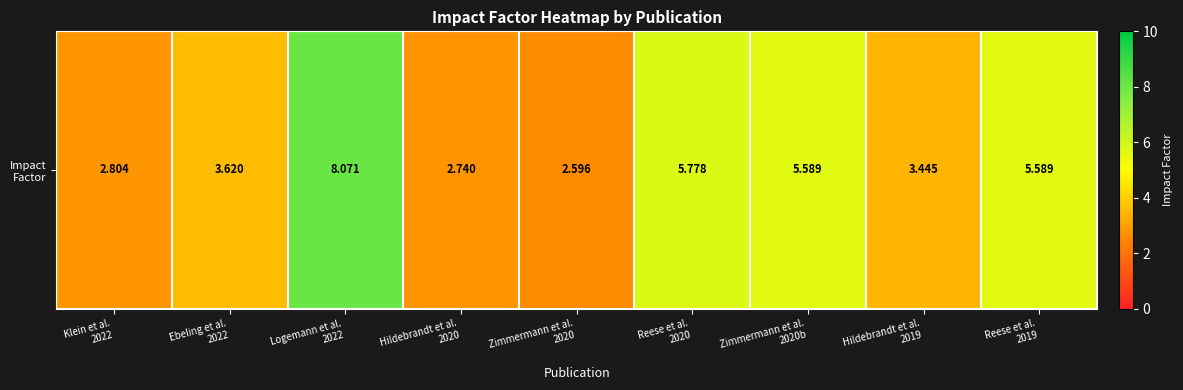

Reading left to right, list all the values displayed in this chart.

2.8	3.6	8.1	2.7	2.6	5.8	5.6	3.4	5.6